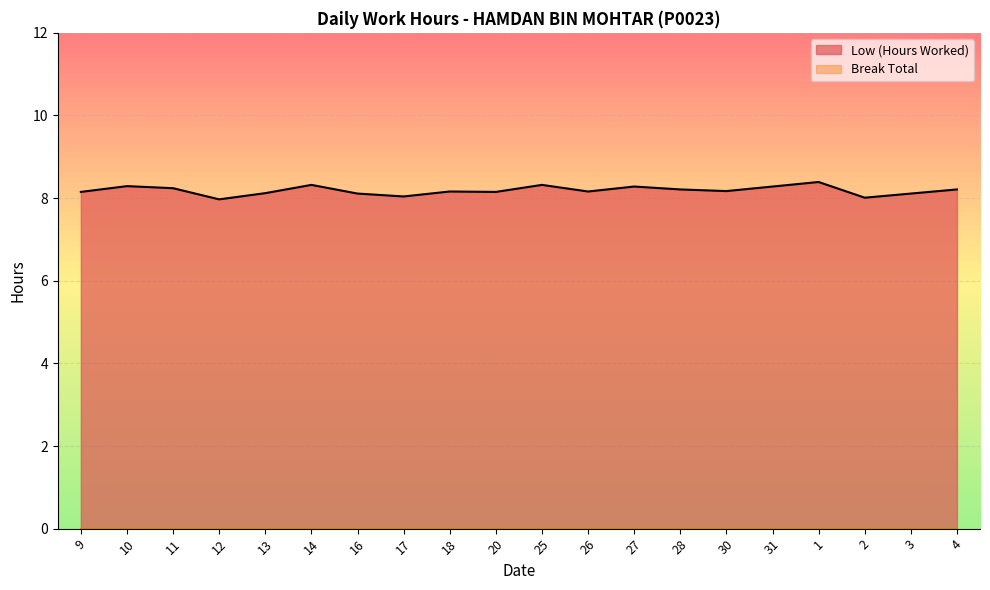

Is it true that the value at 10 is 8.3?

True